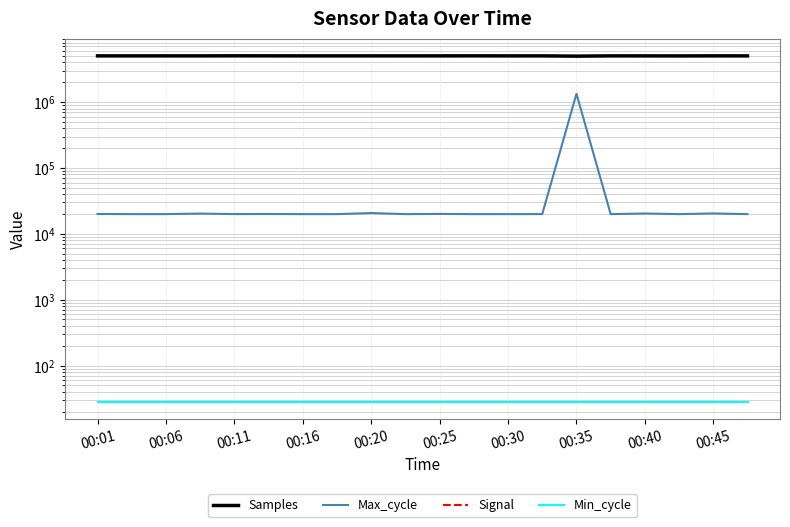

What is the label of the 20th point from the right?

00:01